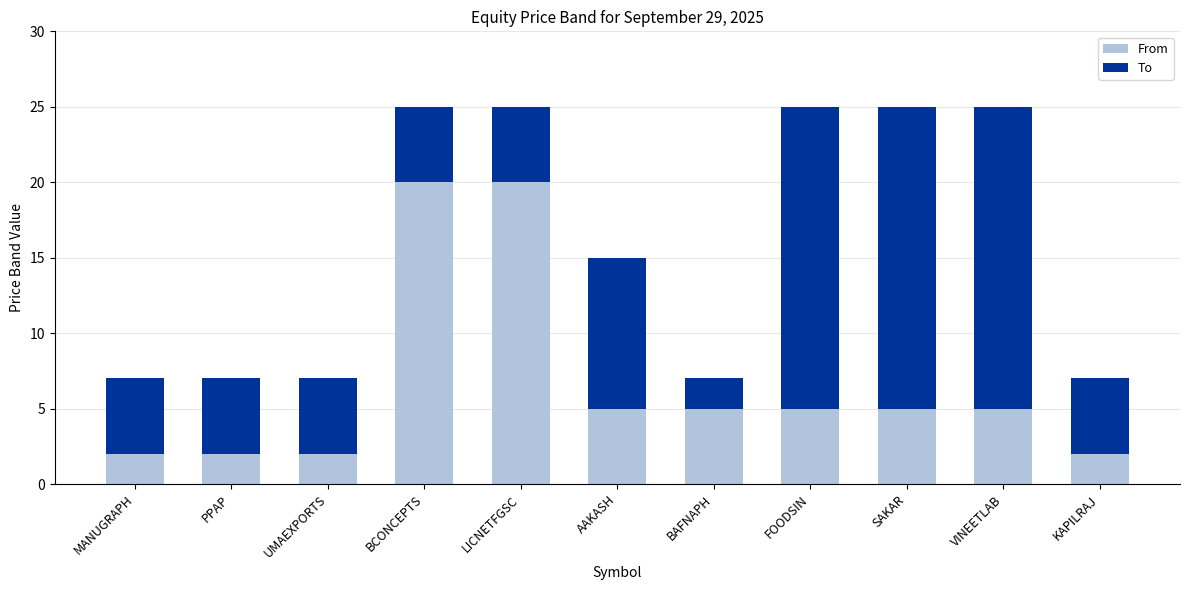

The value of From at UMAEXPORTS is 1. True or false?

False